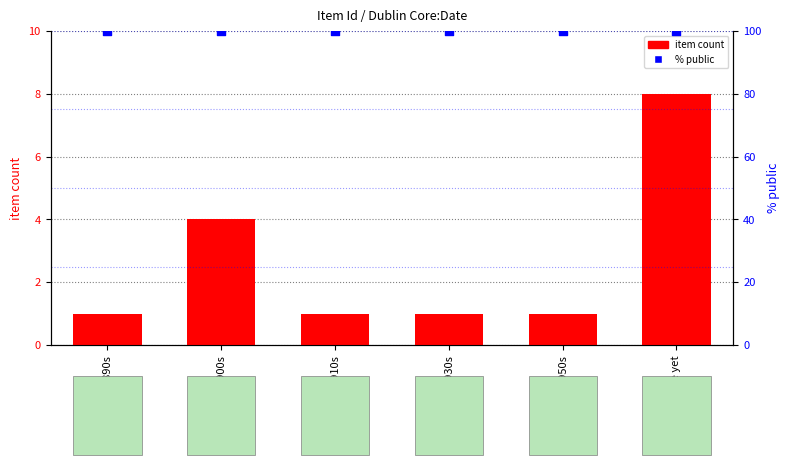

Which series has the widest spread of Y values?

item count